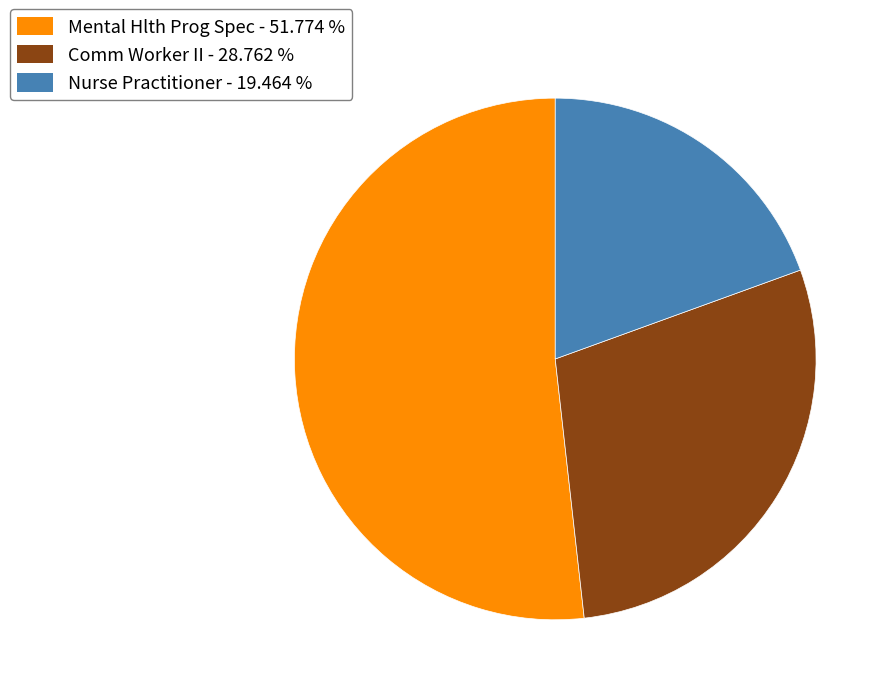

Does Comm Worker II account for over 50% of the chart?

No